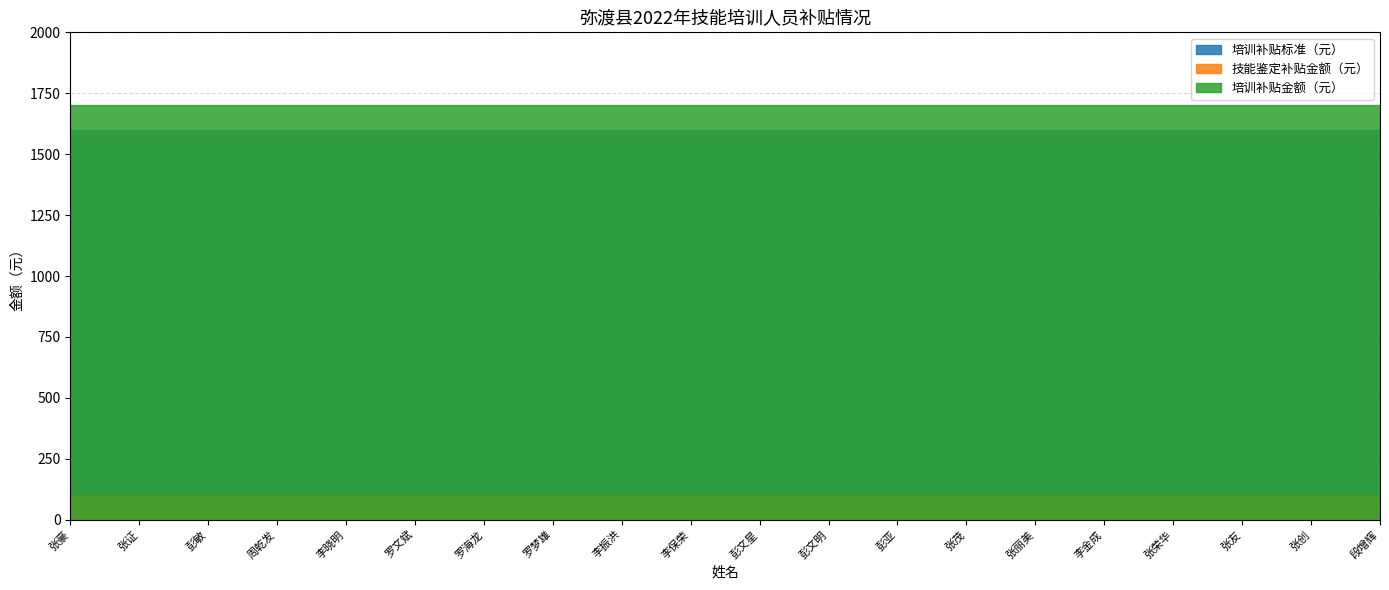

The value of 培训补贴标准（元） at 罗海龙 is 776. True or false?

False